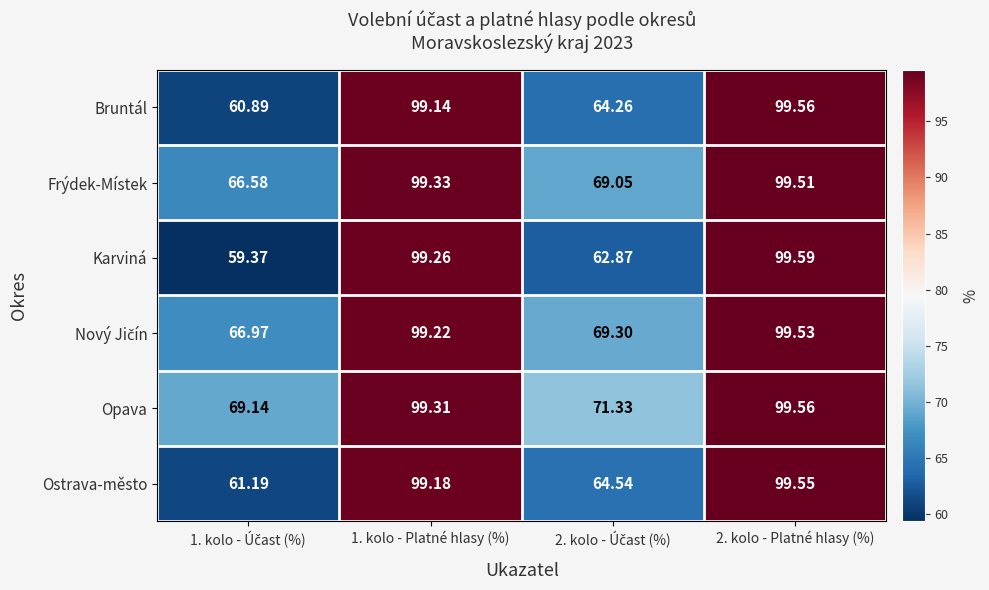

Which series has the widest spread of values?

Karviná